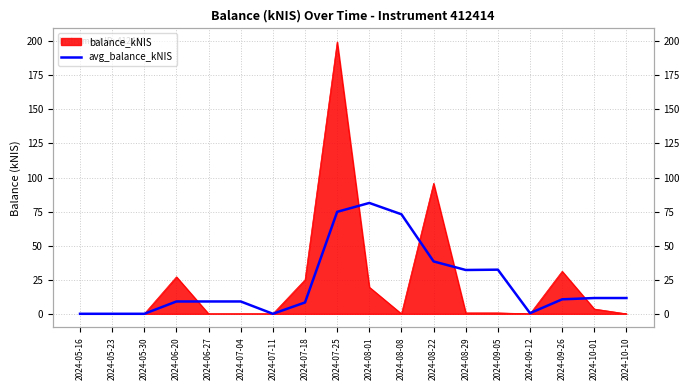

How many data points are less than 10?

9